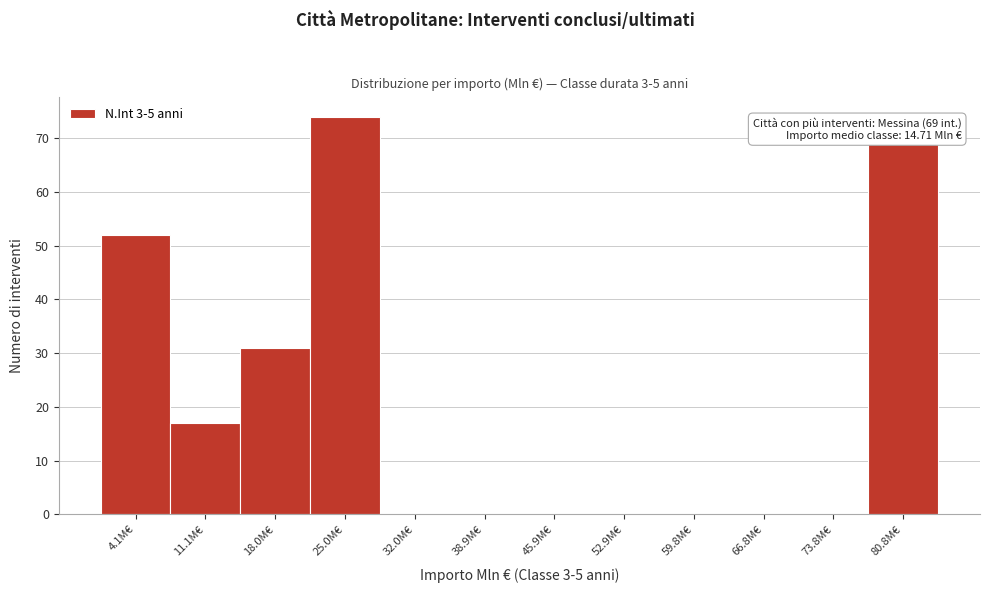

Over which range of the x-axis is the bar tallest?

22 to 28